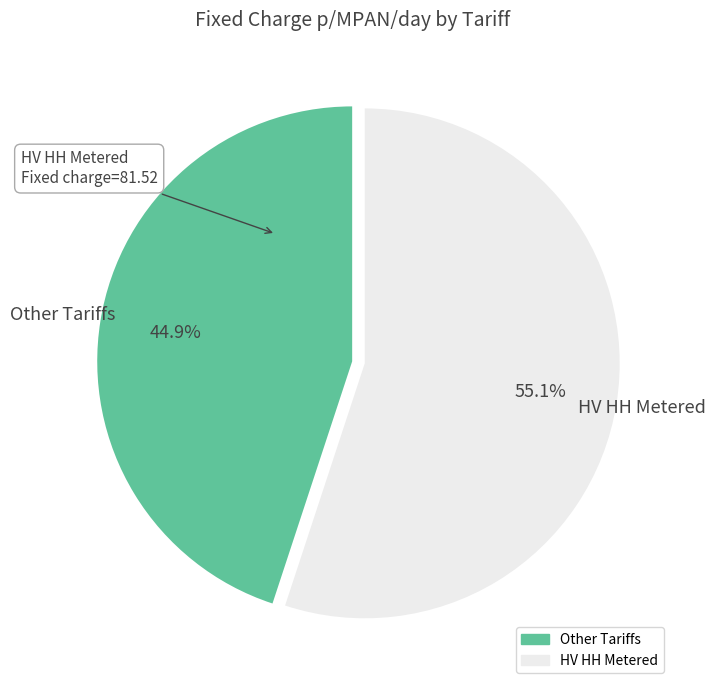

To the nearest percent, what is the average slice percentage?

50%